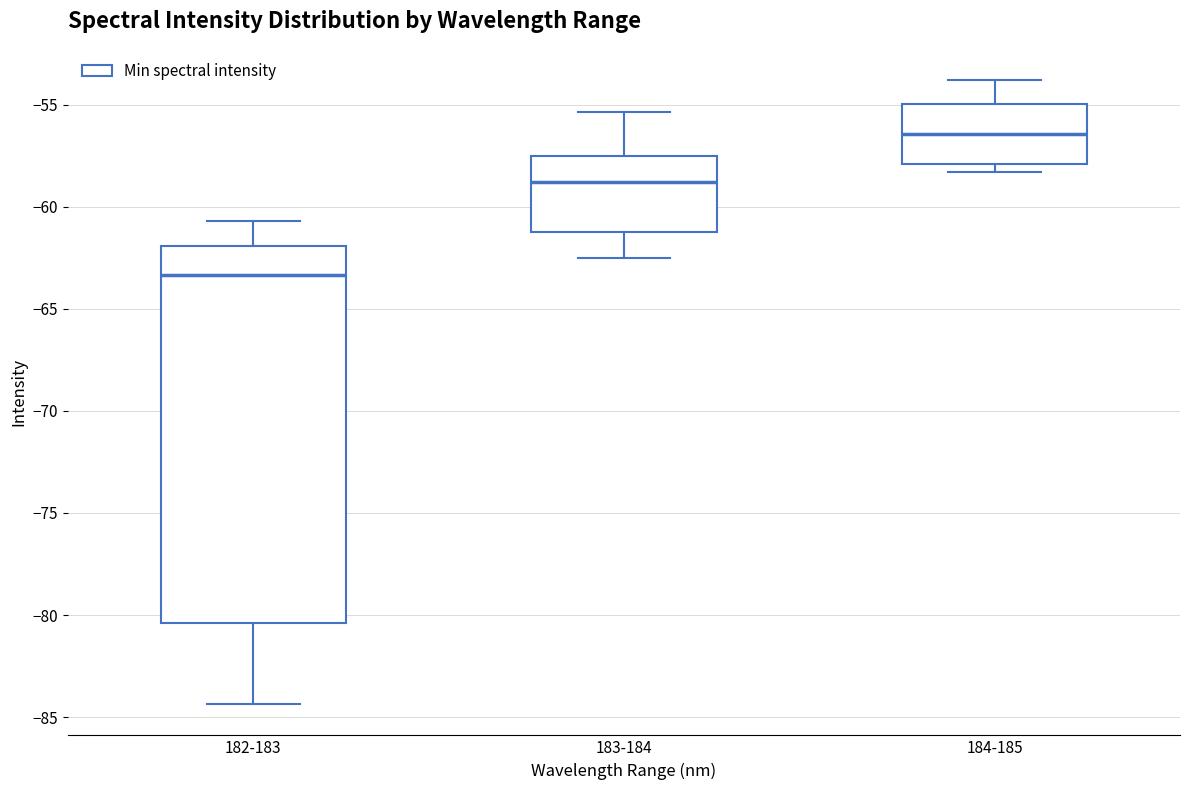

Which box has the lowest median line?

182-183